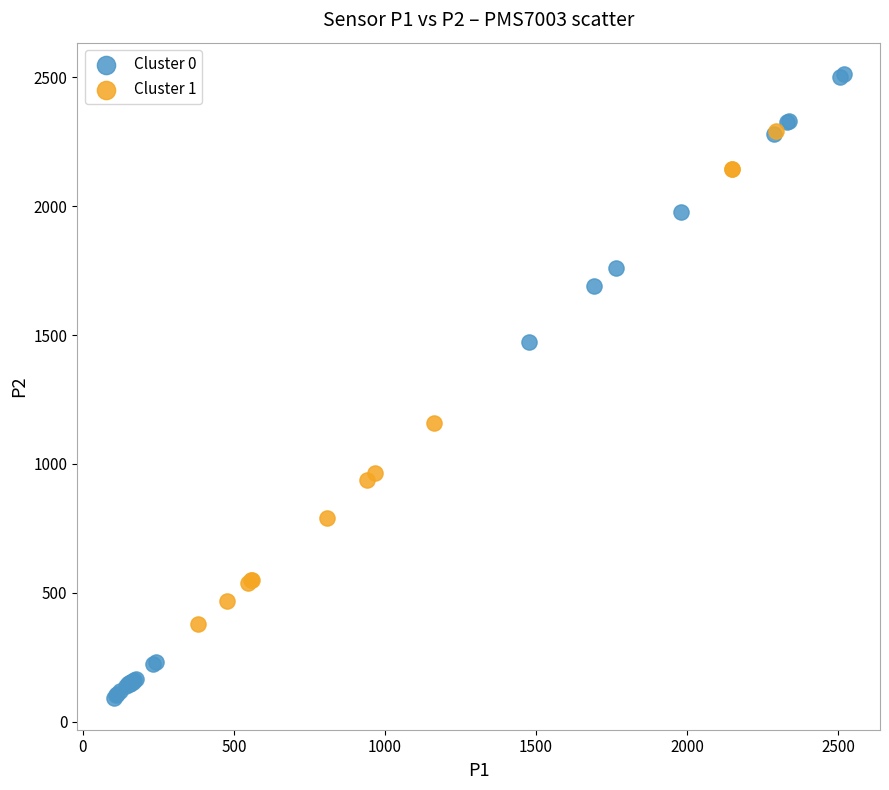

Which series contains the highest Y value?

Cluster 0